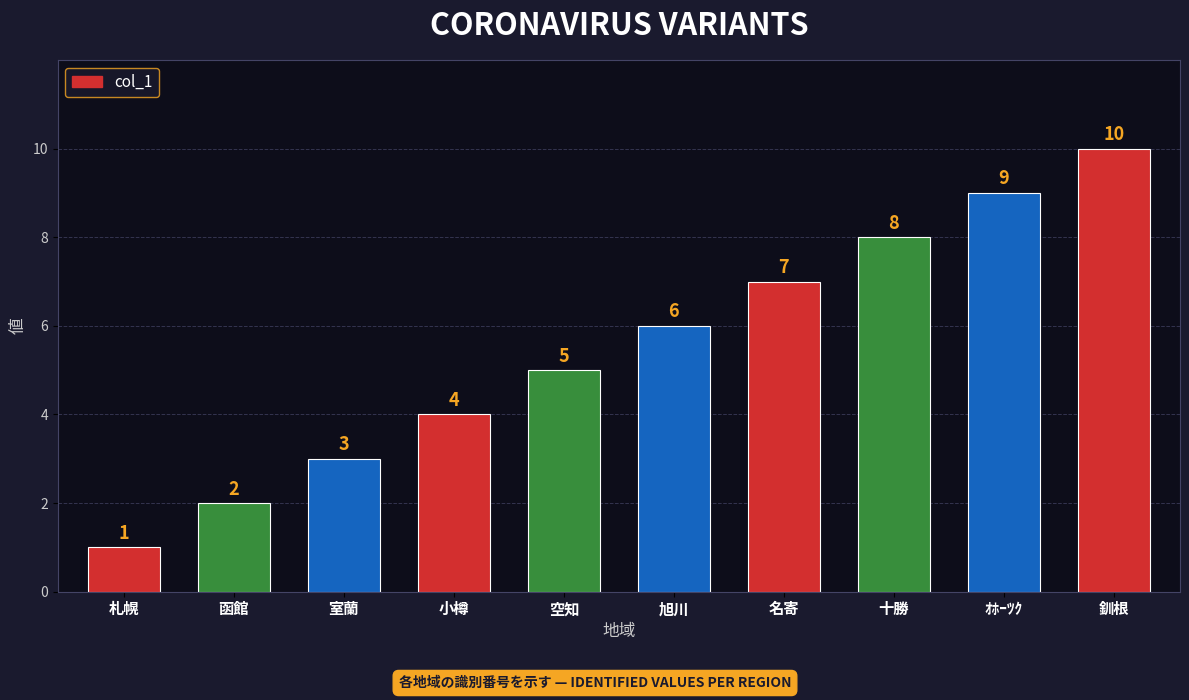

At which label is the value closest to 5?

空知